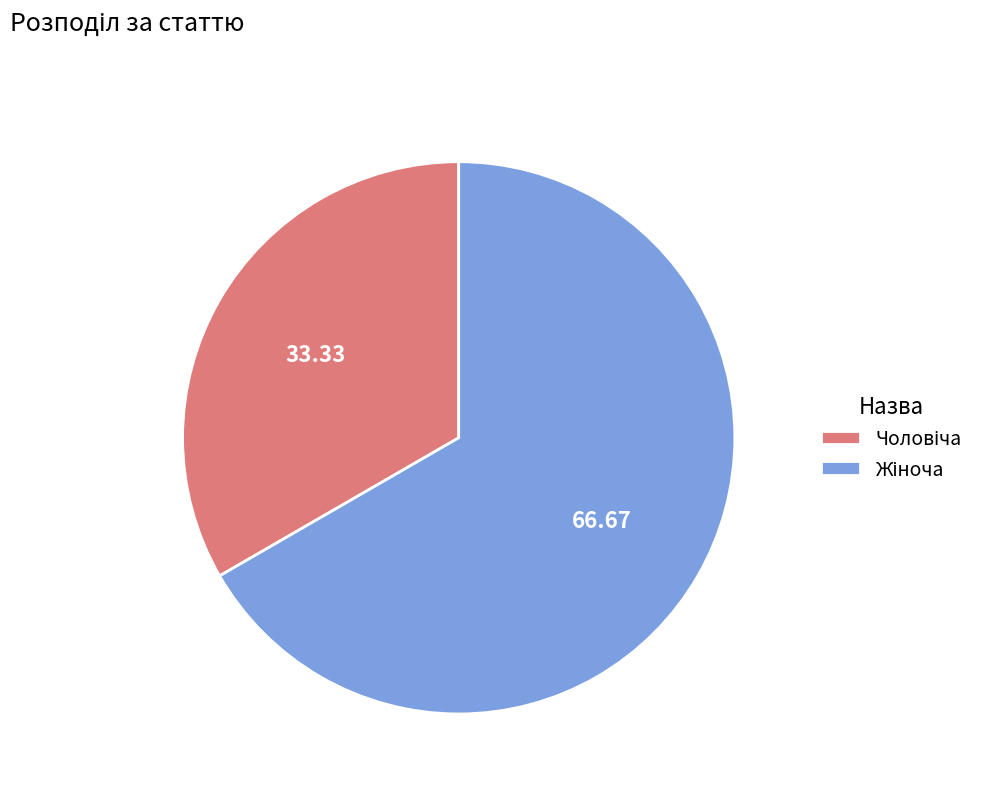

Does any single category account for the majority?

Yes